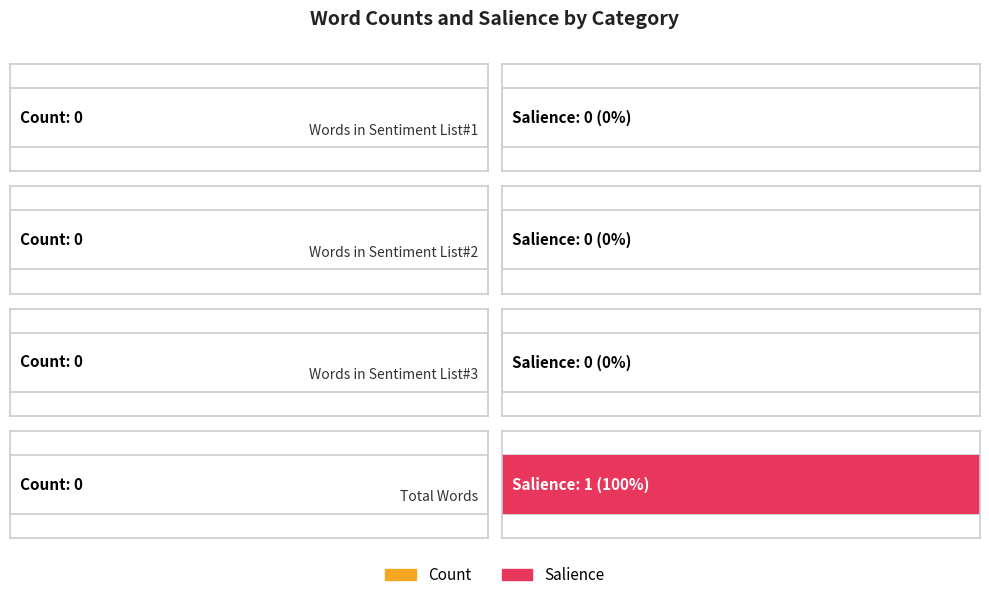

Which category has the highest value in the Salience series?

Total Words